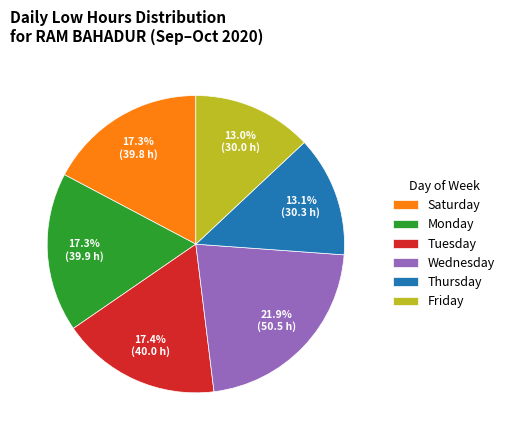

Is the sum of Monday and Saturday greater than half?

No